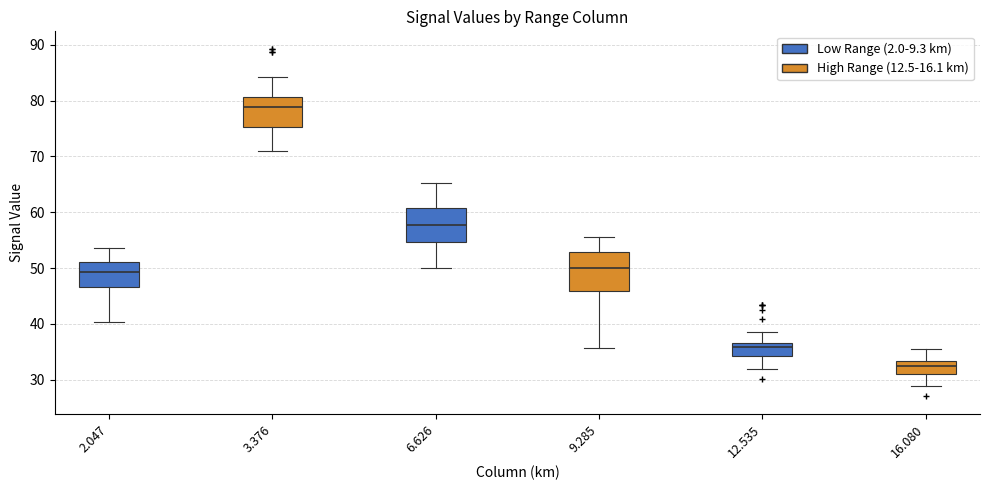

Reading left to right, transcribe this box plot: for each box, give where its median line is, the range the box spans, and where its two whiskers end, as read against the y-axis. The values are not printed on the chart, so give them approximately, as read against the axis.

2.047: median 49, box 47 to 51, whiskers 40 to 54
3.376: median 79, box 75 to 81, whiskers 71 to 84
6.626: median 58, box 55 to 61, whiskers 50 to 65
9.285: median 50, box 46 to 53, whiskers 36 to 56
12.535: median 36, box 34 to 37, whiskers 32 to 39
16.080: median 32, box 31 to 33, whiskers 29 to 36